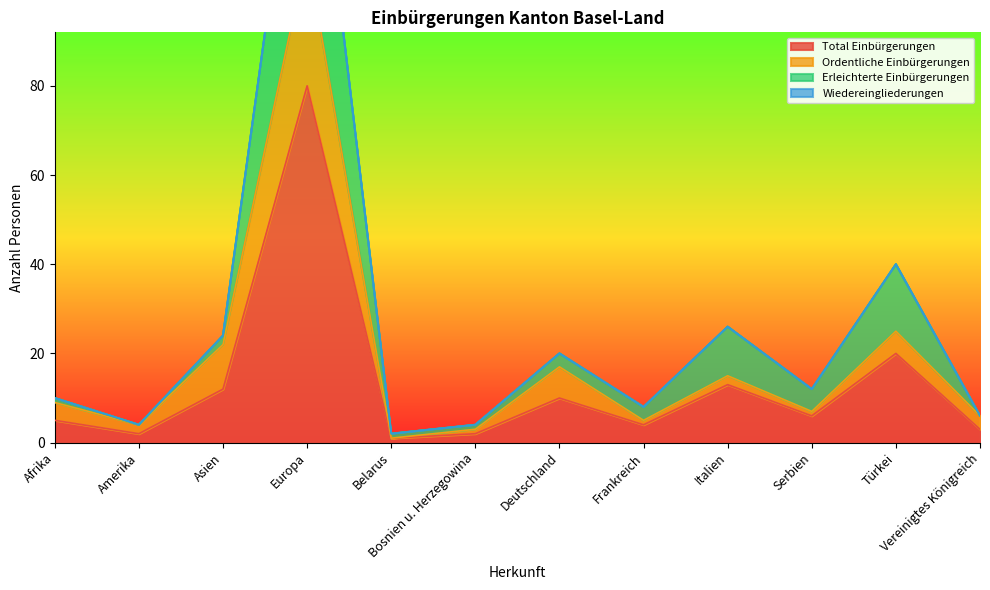

At which label is Total Einbürgerungen closest to 40?

Türkei